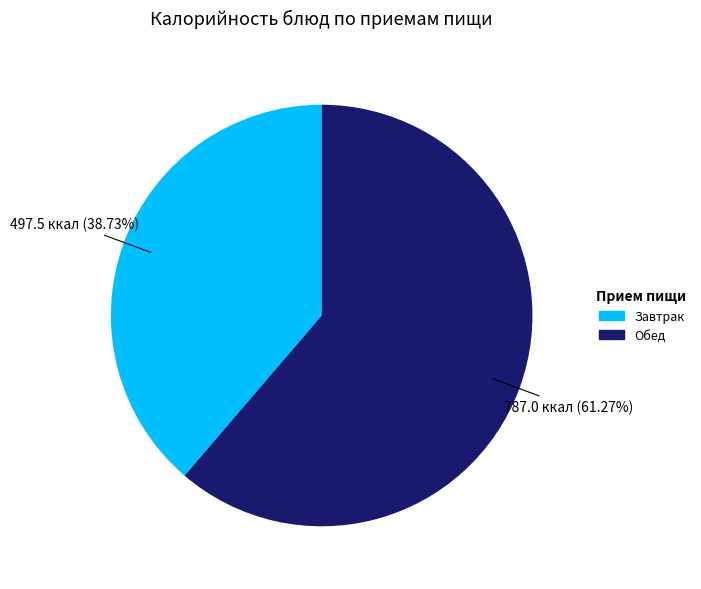

Is there any slice that represents more than half of the pie?

Yes